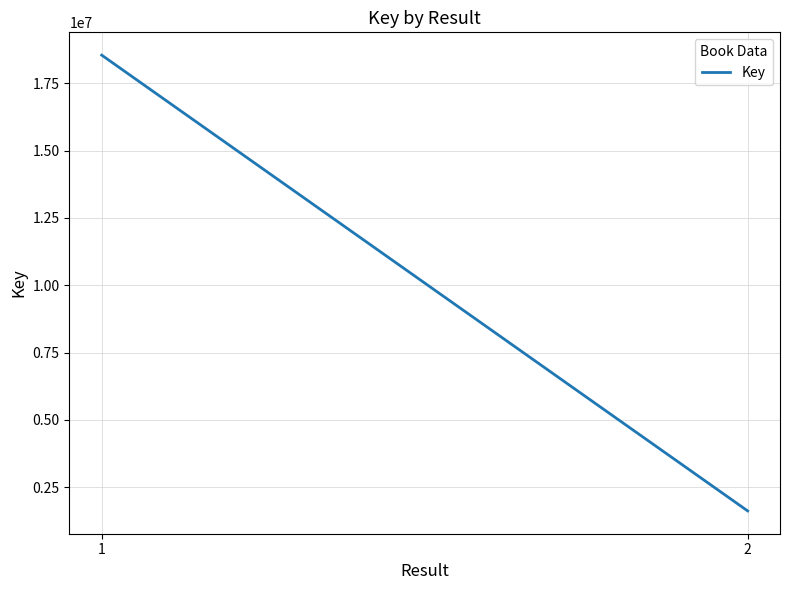

How many values are below 18545902?

1